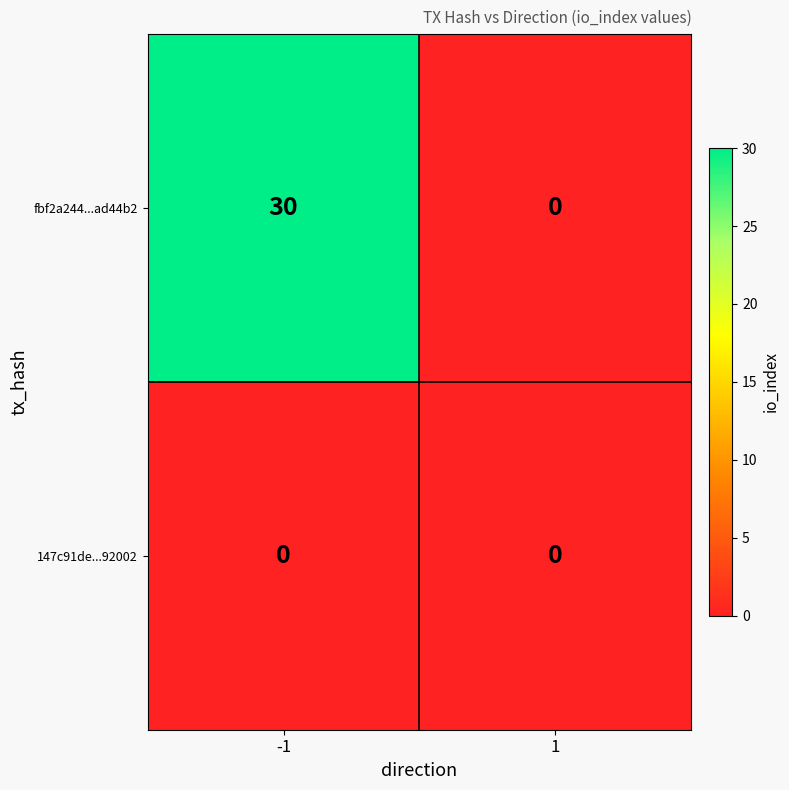

What is the total value across all series at -1?

30